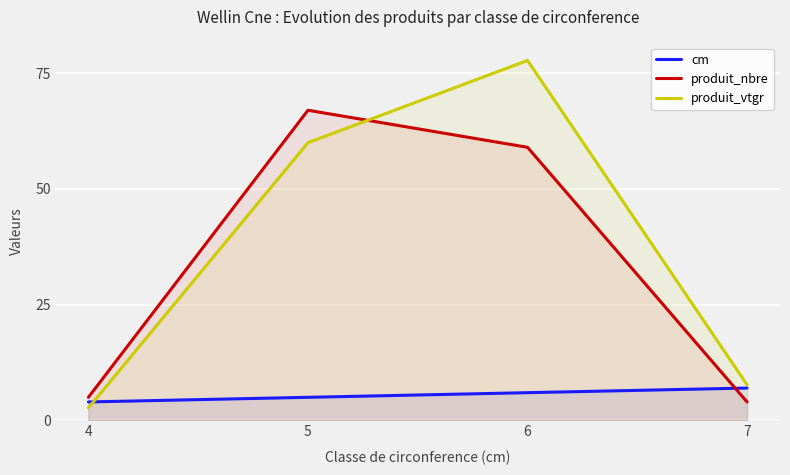

Reading left to right, list all the values displayed in this chart.

cm: 4=4.0	5=5.0	6=6.0	7=7.0
produit_nbre: 4=5.0	5=67.0	6=59.0	7=4.0
produit_vtgr: 4=2.7	5=60.0	6=77.8	7=7.7